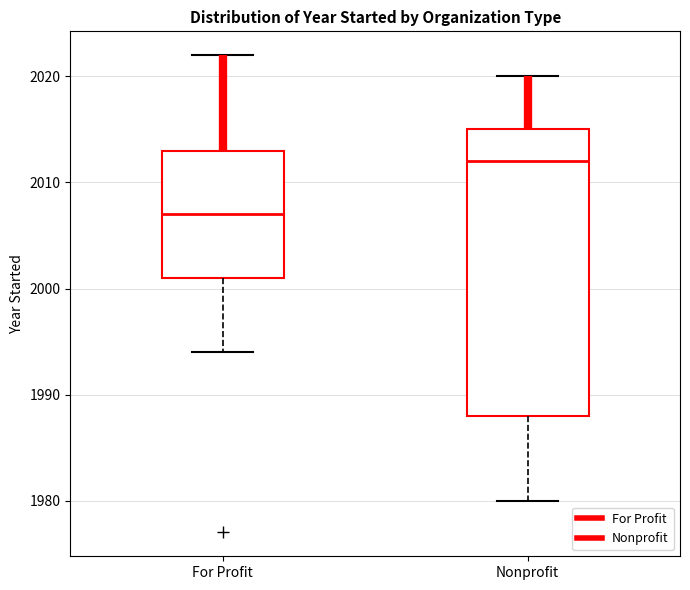

Where does the median line of the box for For Profit sit on the y-axis? The values are not printed on the chart, so give them approximately, as read against the axis.

2007